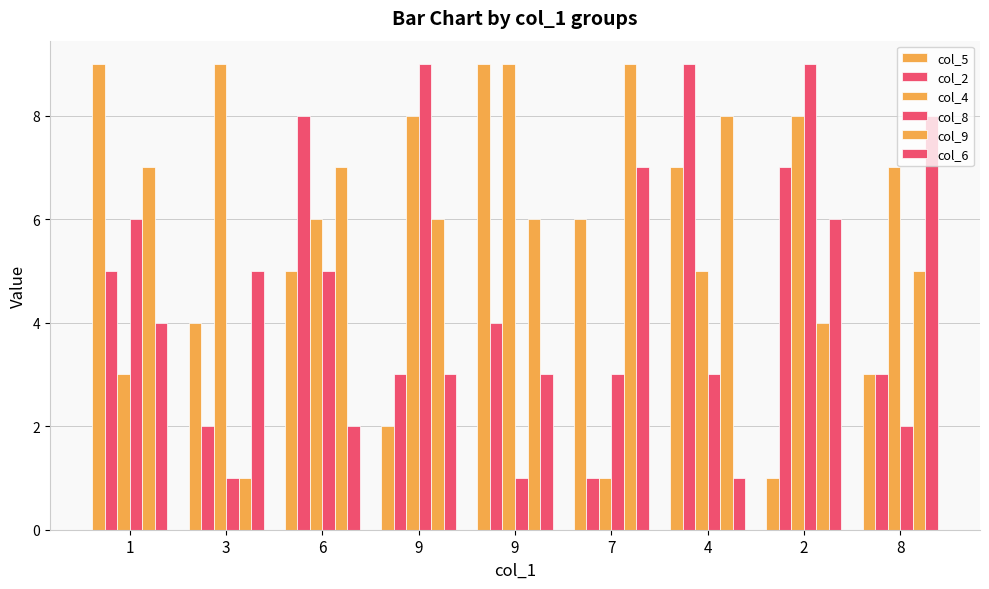

How many groups of bars are there?

9